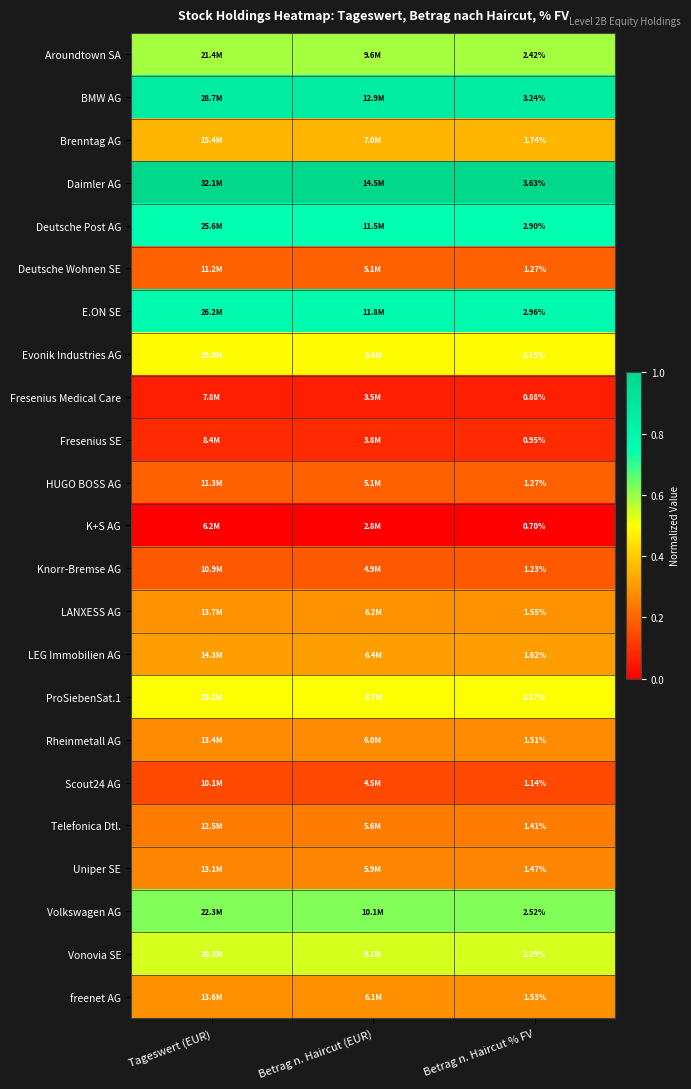

At which category is the sum across all series the highest?

Betrag n. Haircut % FV